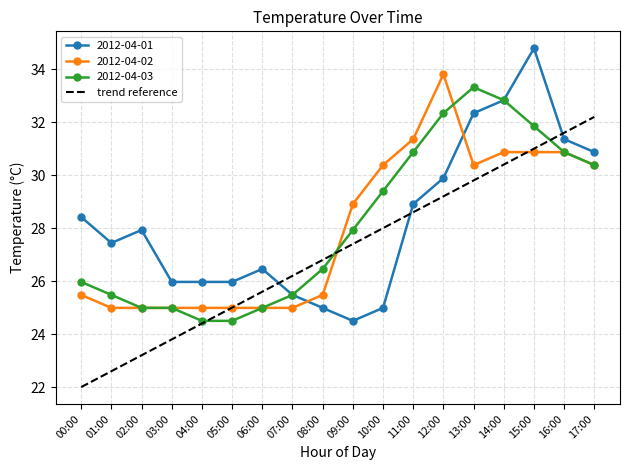

What position from the left is 17:00?

18